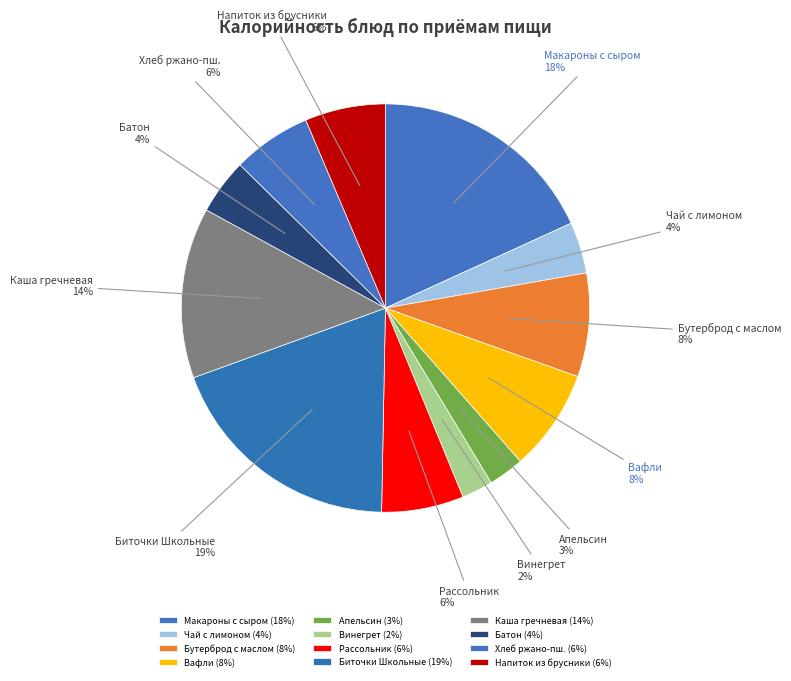

Which has a higher value, Вафли or Хлеб ржано-пш.?

Вафли